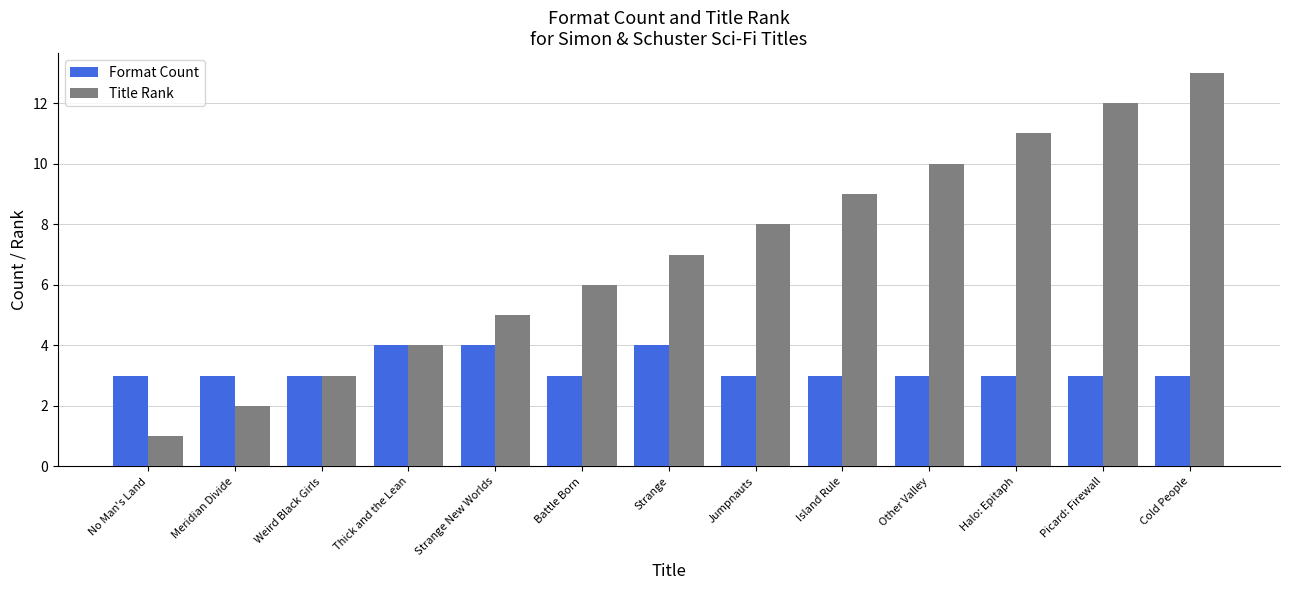

What is the value of the Title Rank bar at the 10th from the left?

10